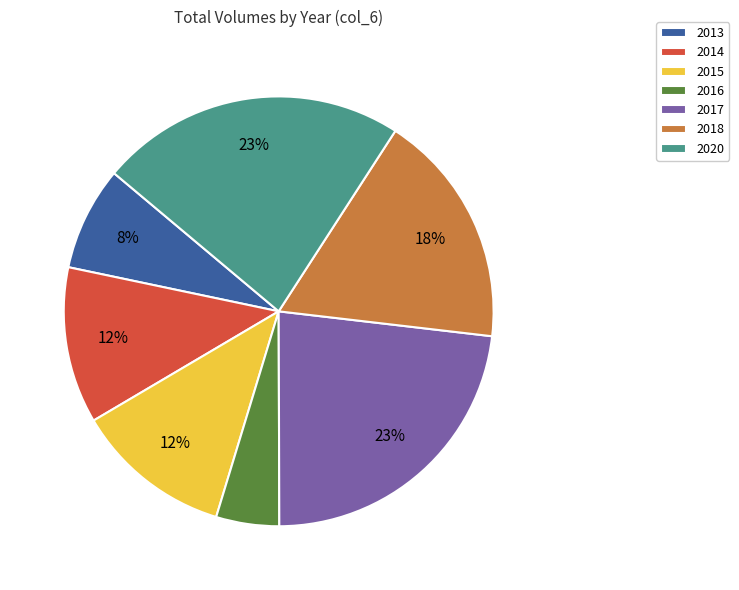

To the nearest percent, what is the difference between the largest and smallest slice percentages?

18%